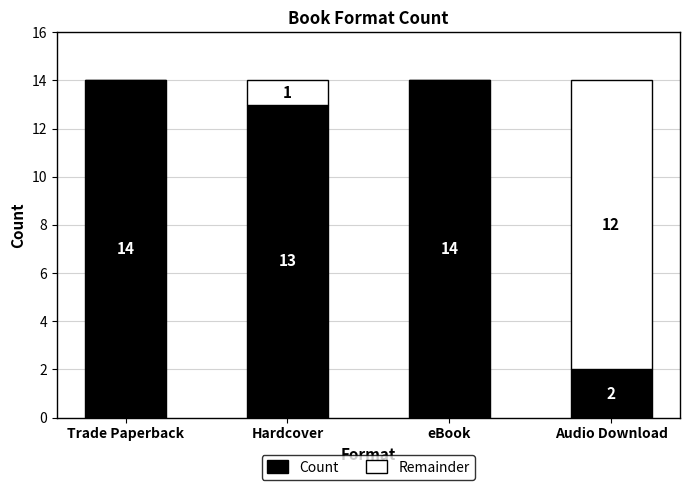

Reading left to right, what are the values for Count?

Trade Paperback=14	Hardcover=13	eBook=14	Audio Download=2